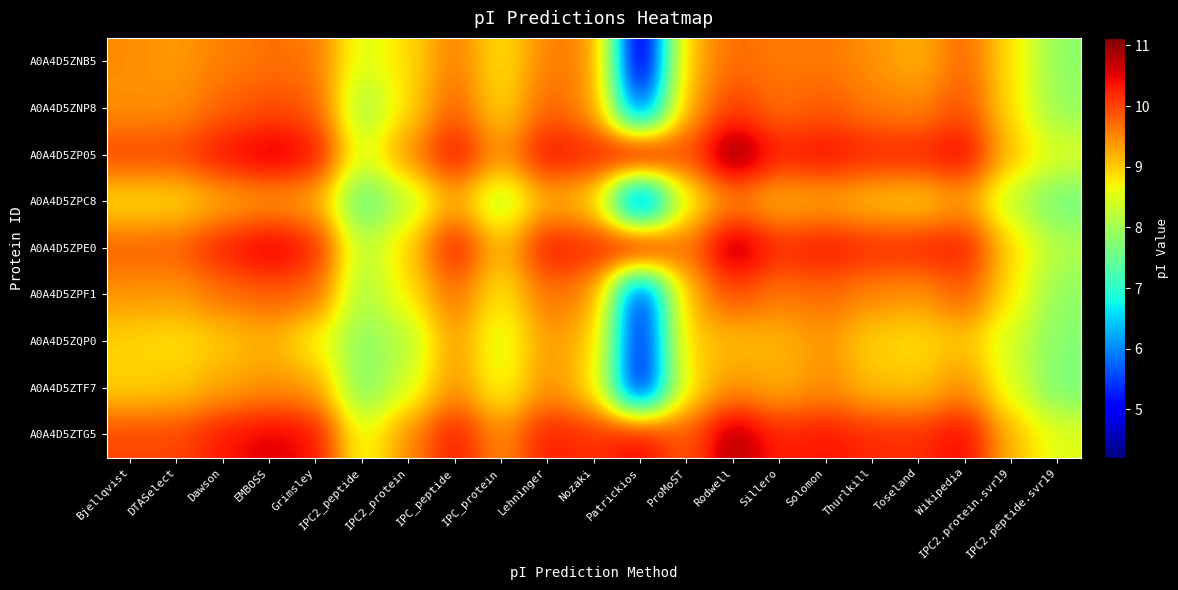

What is the smallest value displayed?

4.2